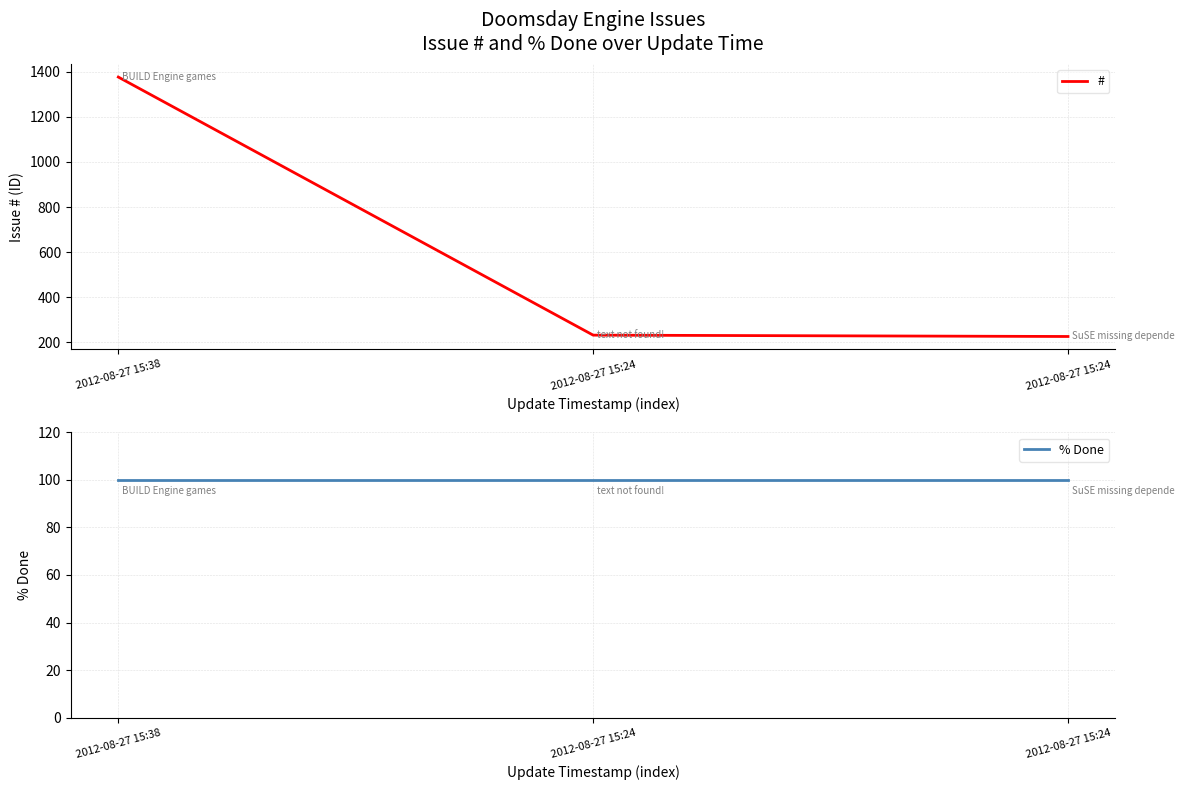

What are all the series names shown in the legend?

#, % Done